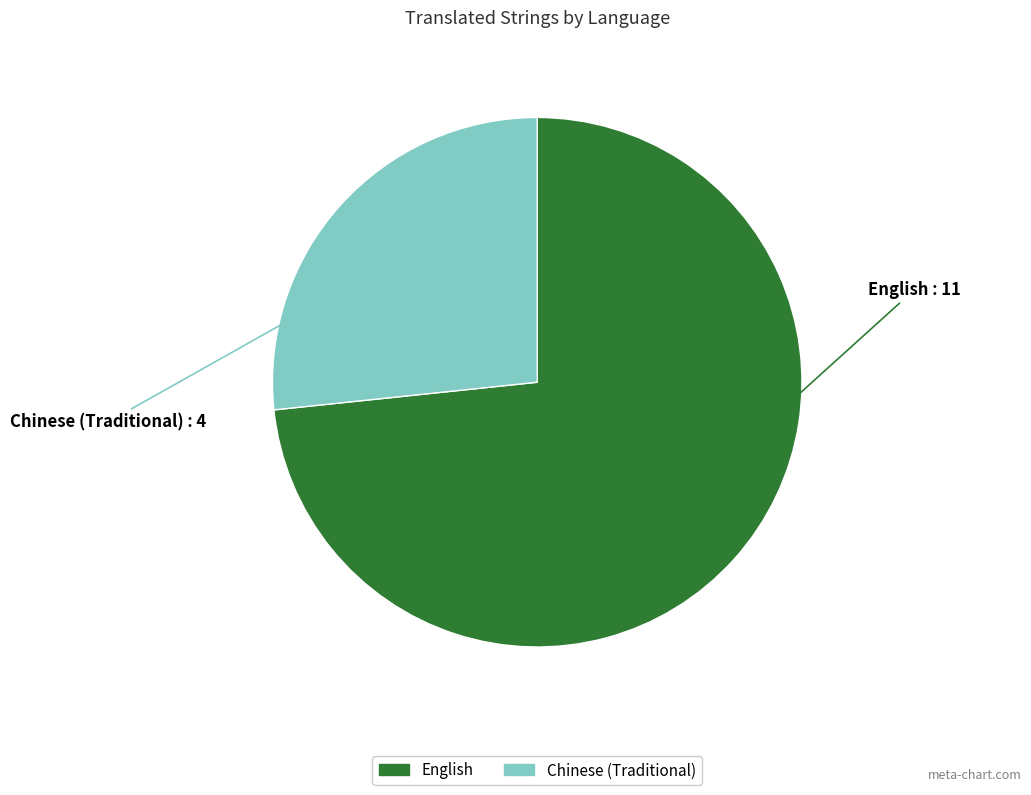

Does English represent more than half of the total?

Yes